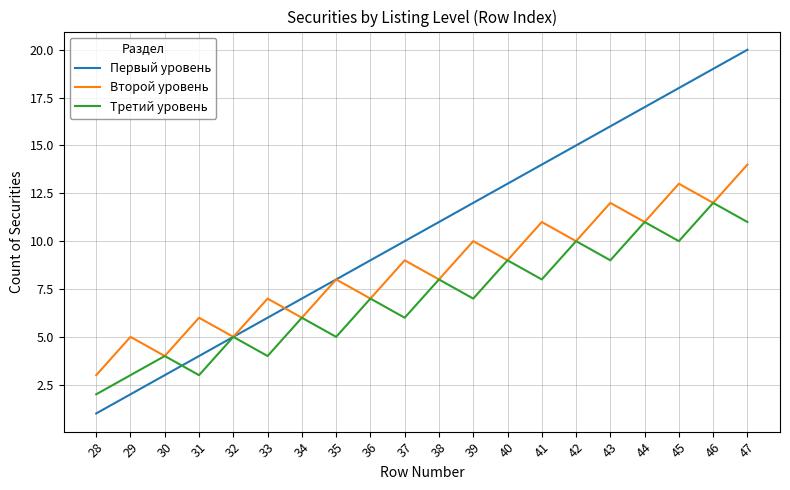

True or false: Третий уровень has more than 1 points higher than both neighbors.

True